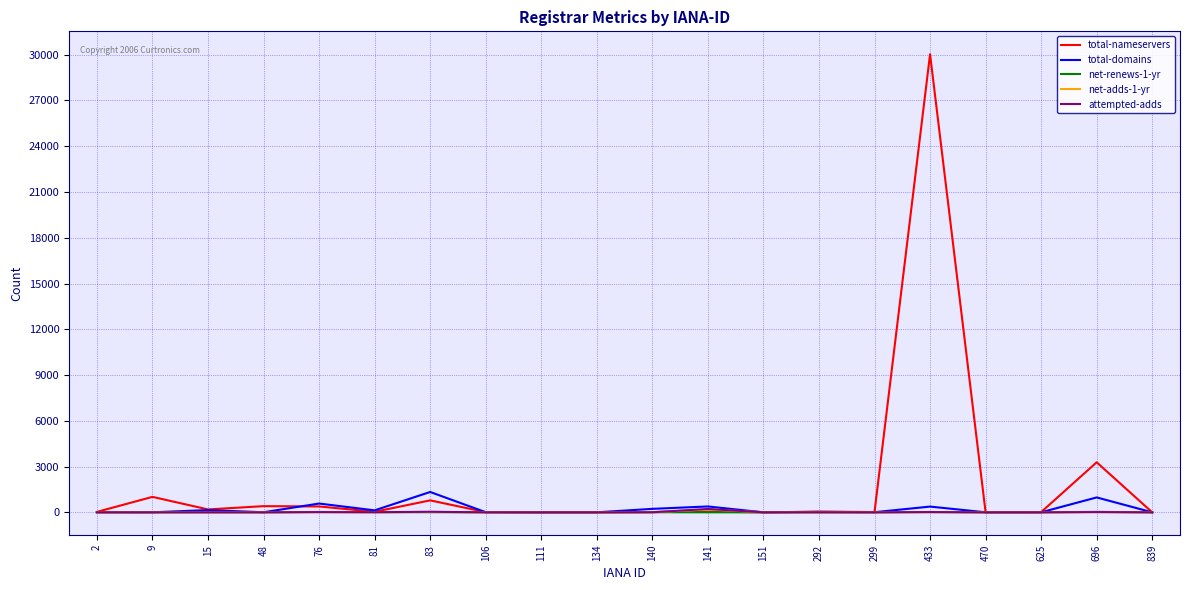

What is the maximum value for total-nameservers?

30031